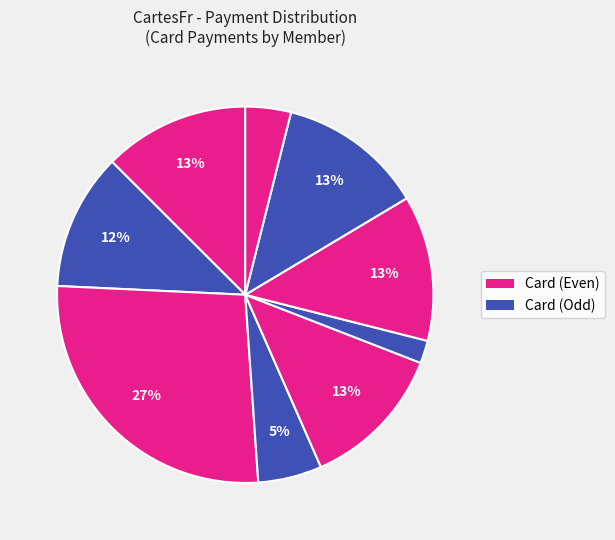

How many slices are in this pie chart?

9